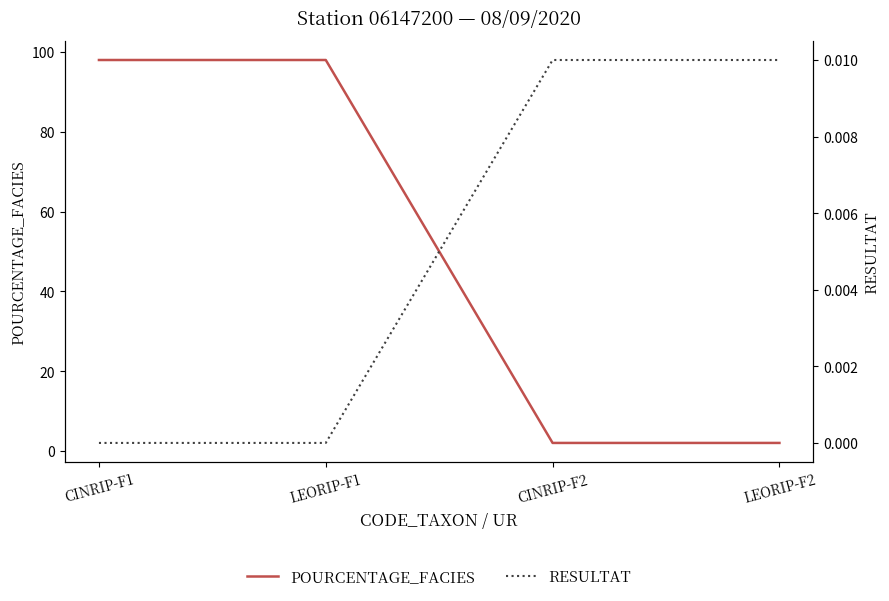

What is the maximum value for POURCENTAGE_FACIES?

98